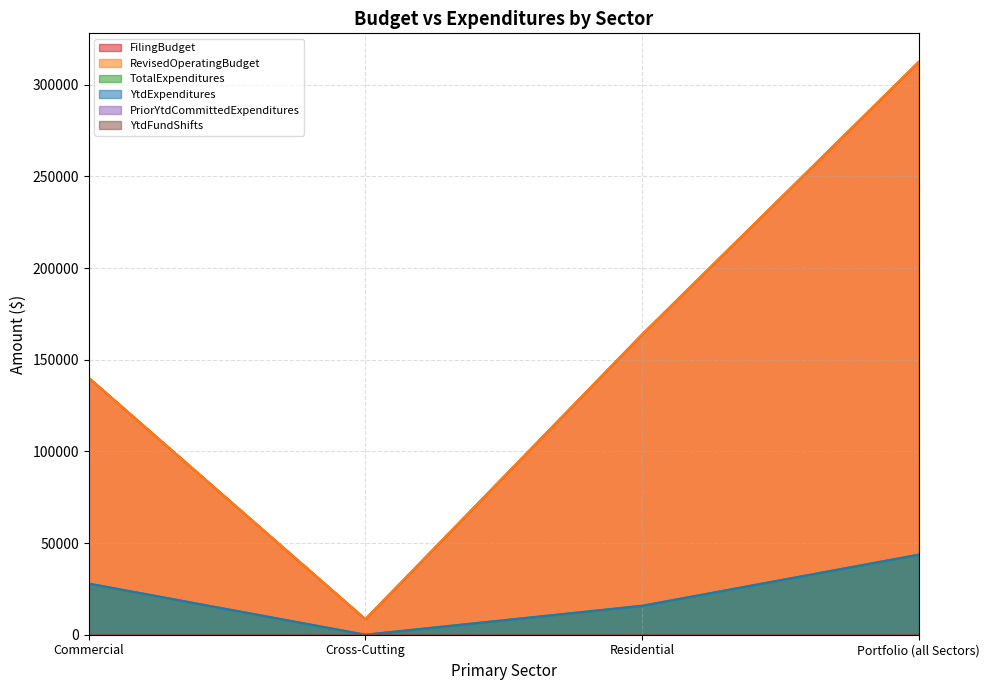

Which series changed the most between Commercial and Residential?

FilingBudget